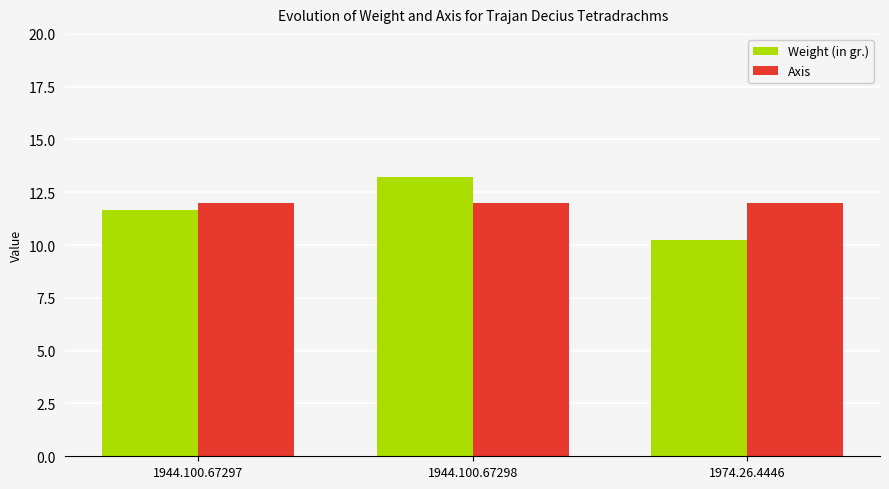

What is the difference between the Weight (in gr.) values at 1974.26.4446 and 1944.100.67298?

3.0